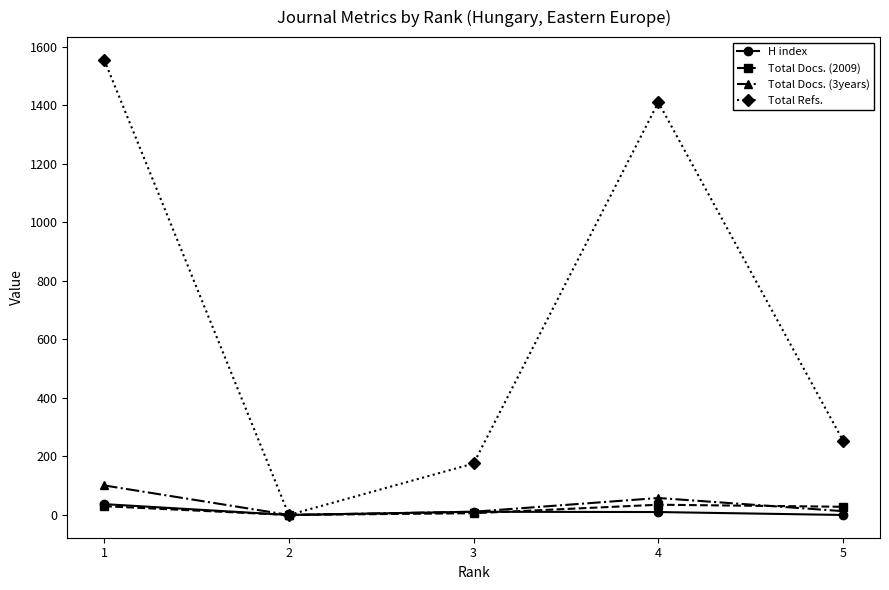

How many interior local peaks does the Total Refs. series have?

1